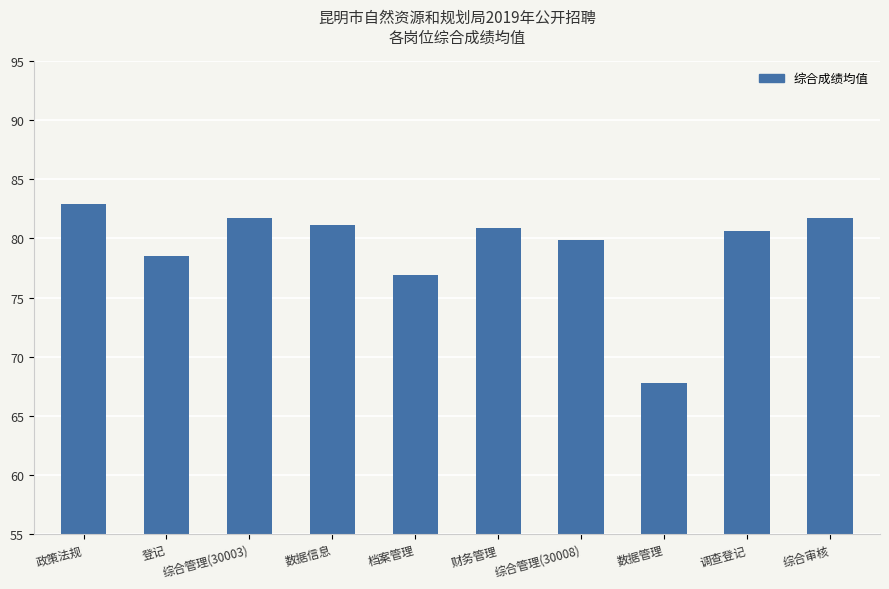

What is the change in value from 财务管理 to 综合管理(30008)?

-1.0